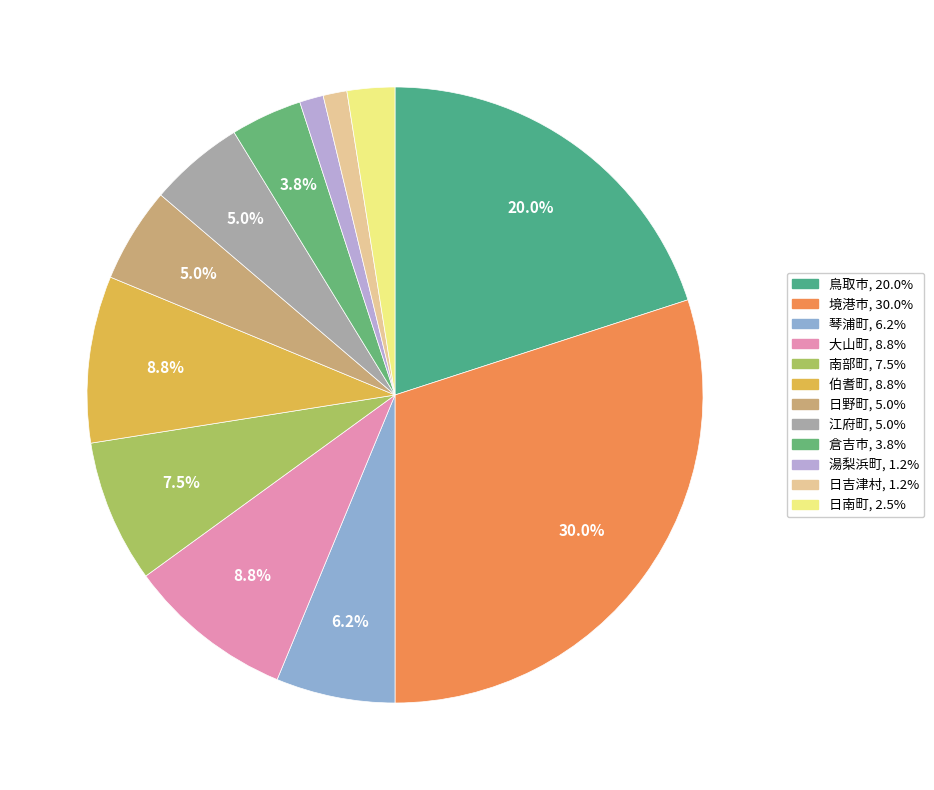

Count the number of slices in the pie.

12